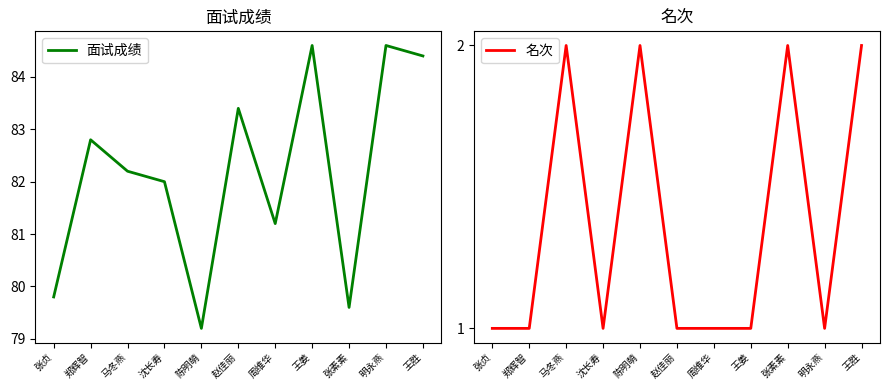

What is the spread (max minus min) of values at 沈长寿?

81.0